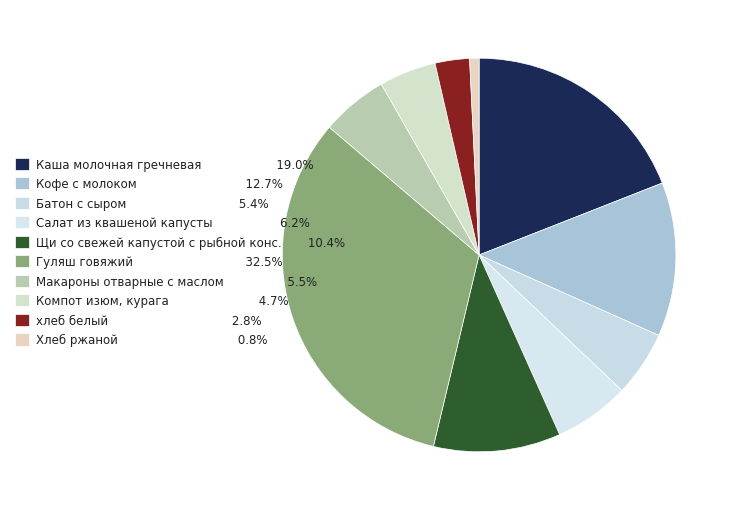

What is the smallest slice in the pie chart?

Хлеб ржаной